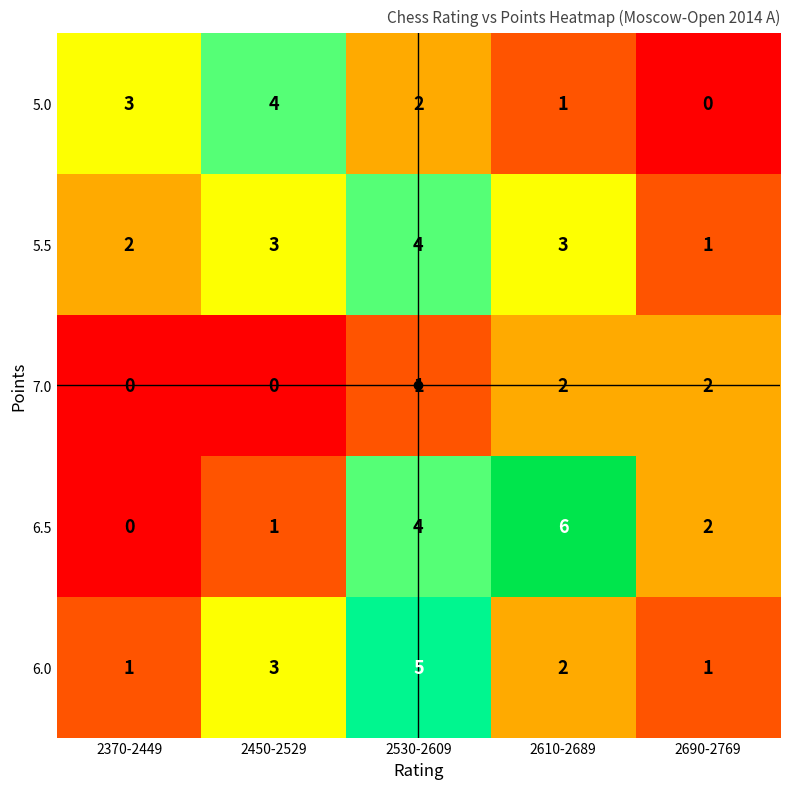

Which series has the widest spread of values?

6.5